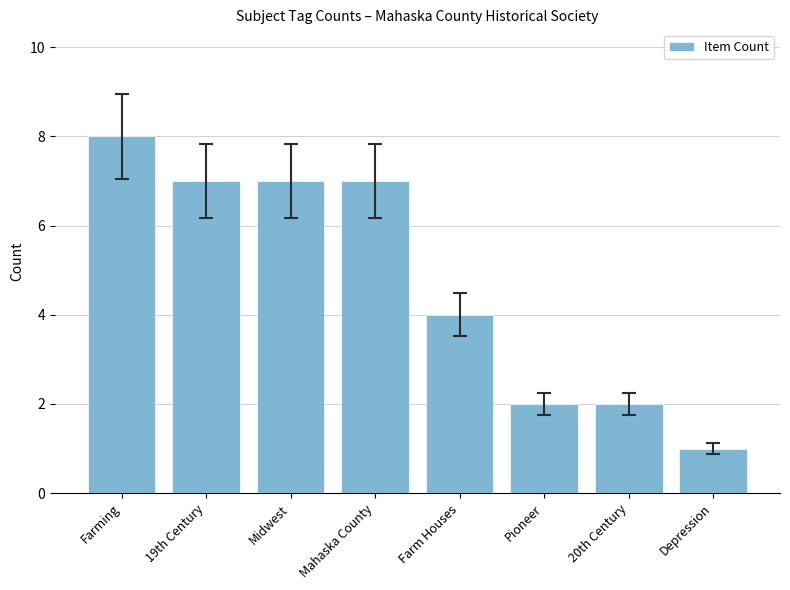

True or false: the data shows 4 at Farm Houses.

True